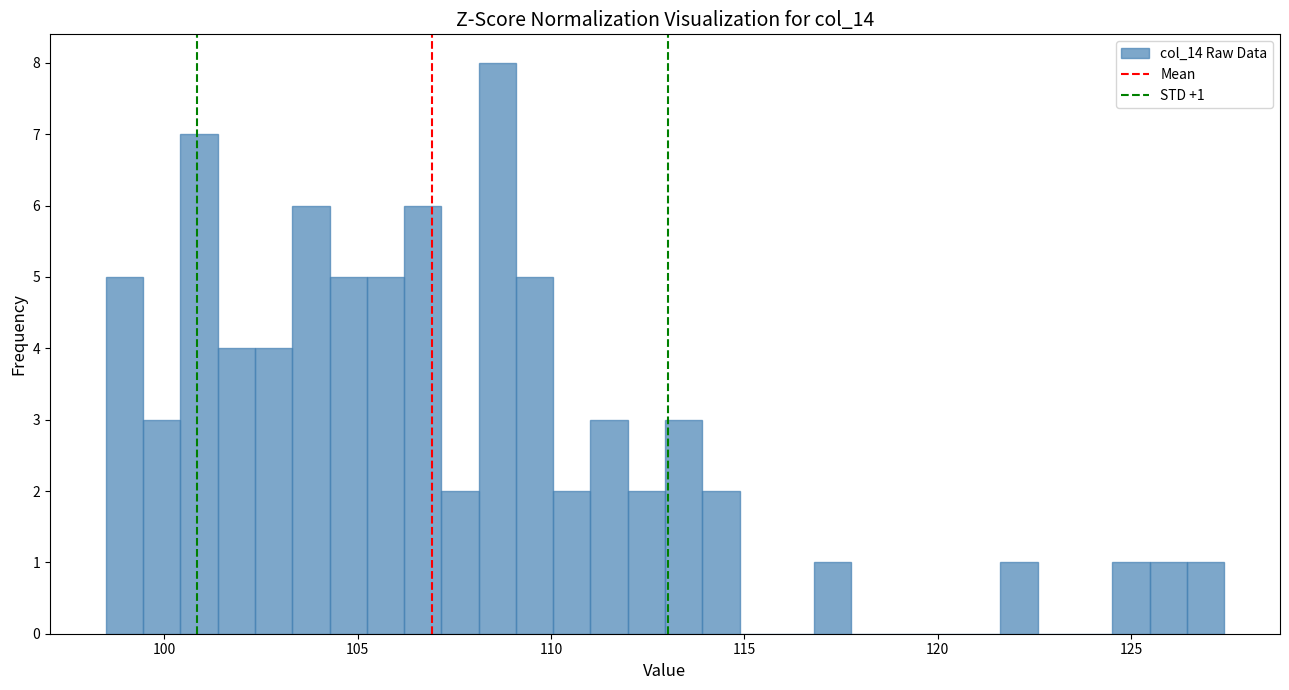

Around what value on the x-axis is the tallest bar? Give the approximate position of its centre, as read against the axis.

108.5